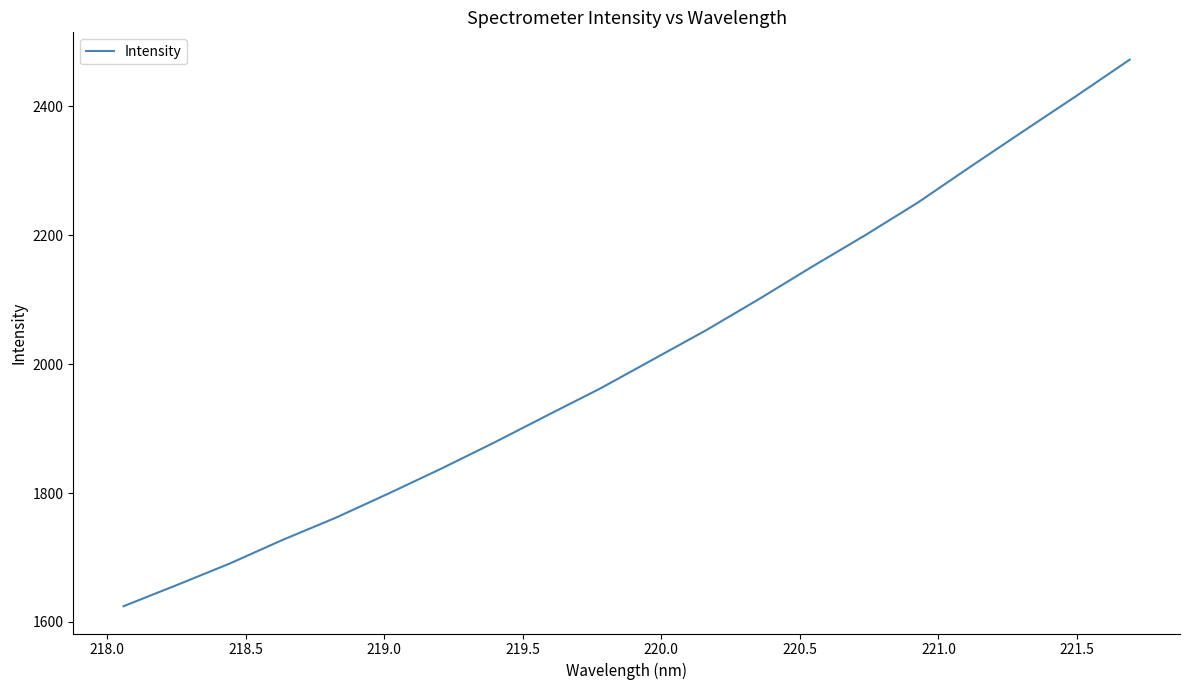

How many values exceed 2007?

10